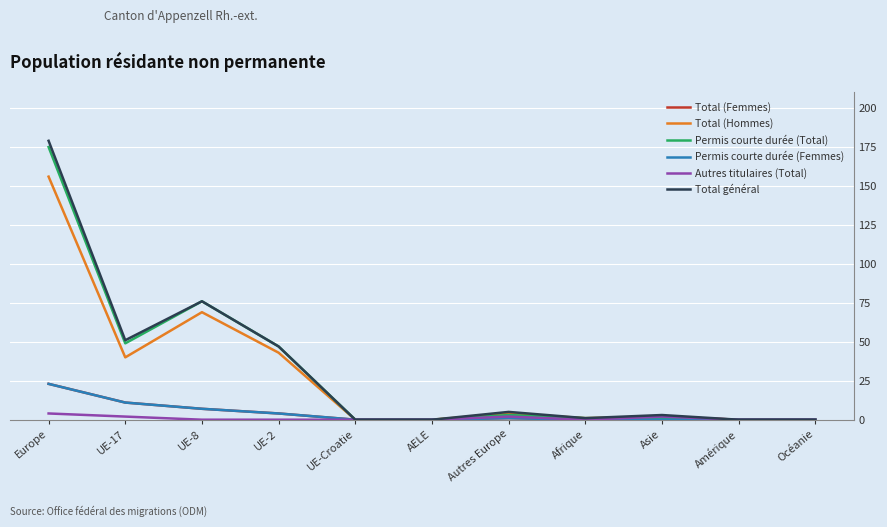

At which category does Permis courte durée (Total) reach its first local peak?

UE-8